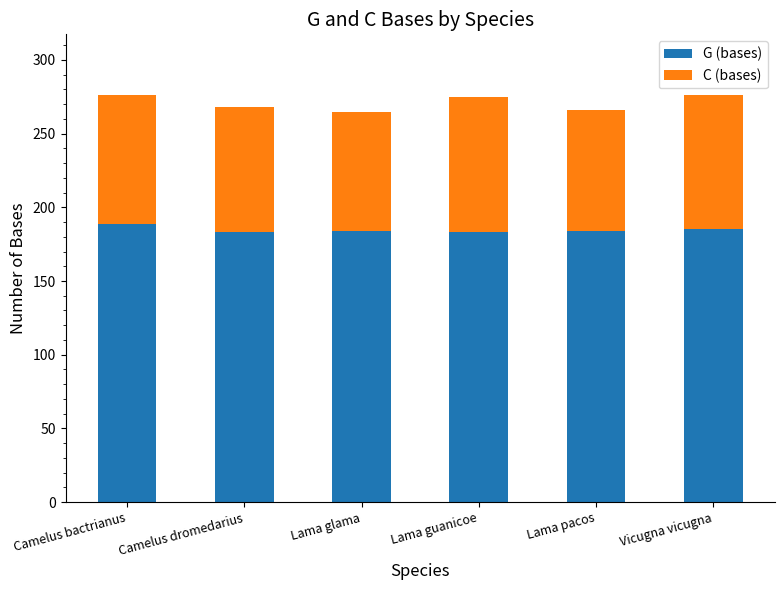

What is the average value of the G (bases) series?

185